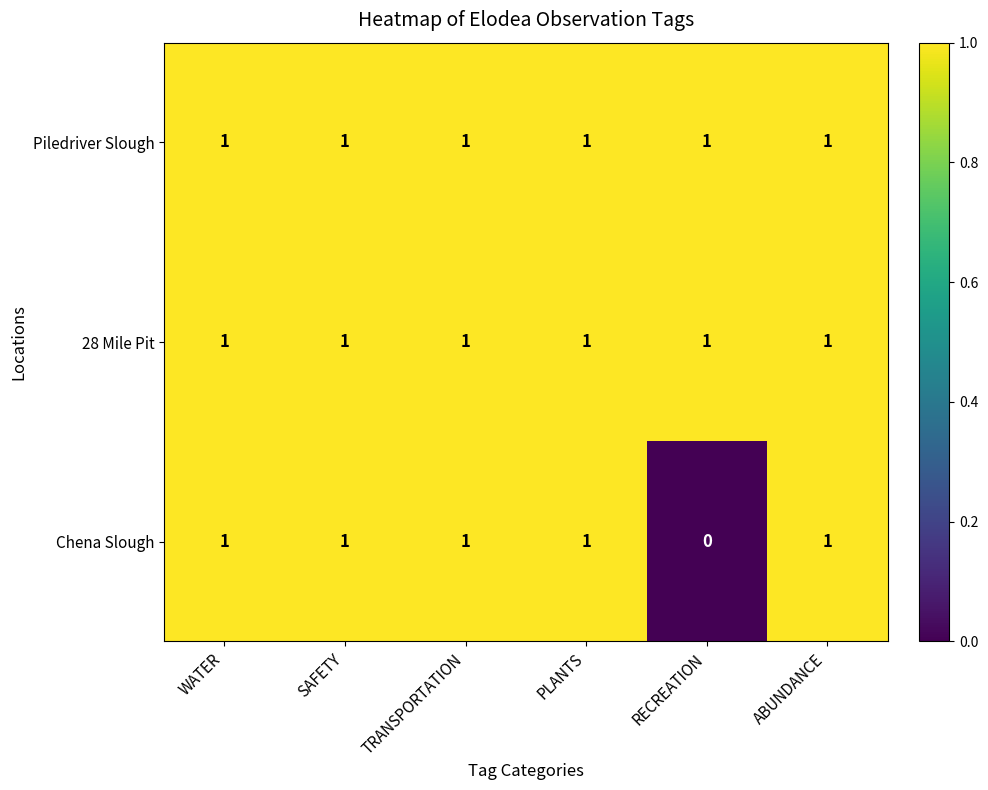

The Piledriver Slough series shows 2 at TRANSPORTATION. True or false?

False